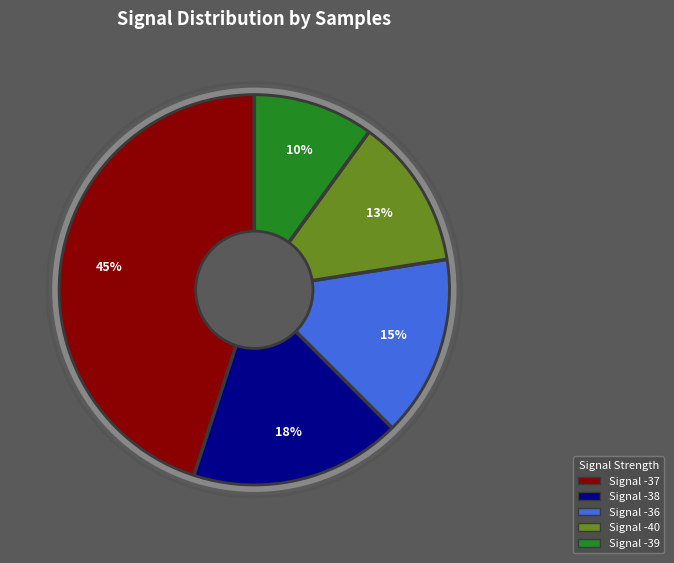

Approximately how many times larger is the value at Signal -36 compared to Signal -39?

1.5